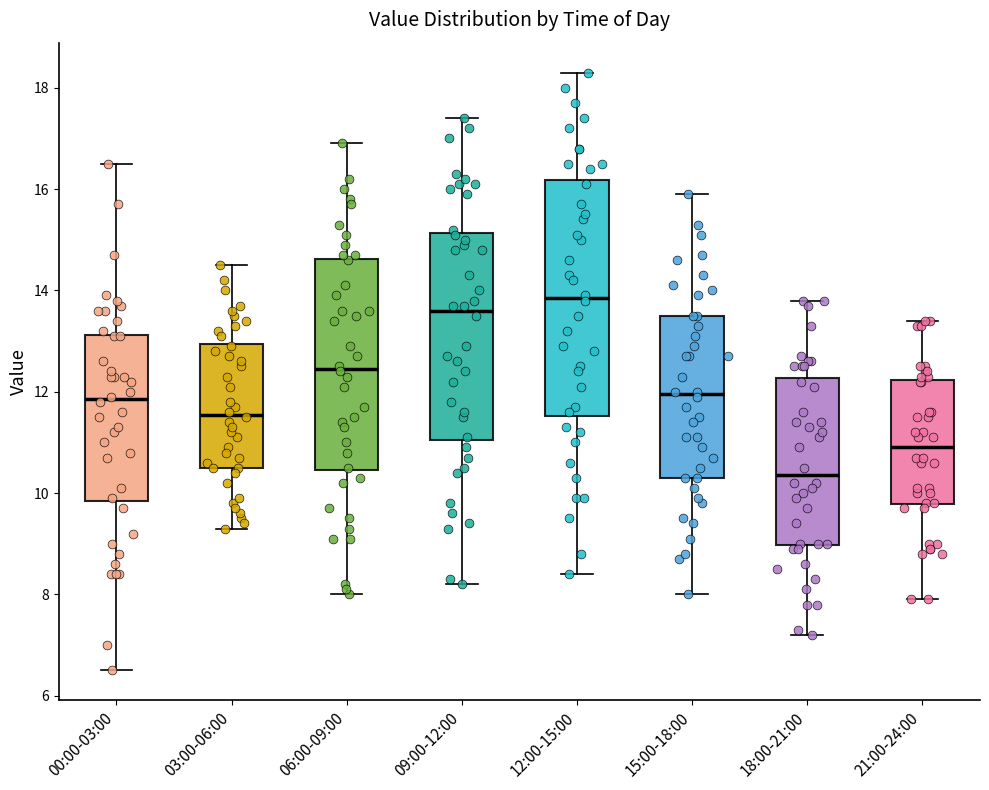

Reading left to right, read every box against the y-axis: the position of its median line, the range the box covers, and the ends of its whiskers. The values are not printed on the chart, so give them approximately, as read against the axis.

00:00-03:00: median 11.8, box 9.8 to 13.2, whiskers 6.6 to 16.6
03:00-06:00: median 11.6, box 10.6 to 13.0, whiskers 9.4 to 14.6
06:00-09:00: median 12.4, box 10.4 to 14.6, whiskers 8.0 to 17.0
09:00-12:00: median 13.6, box 11.0 to 15.2, whiskers 8.2 to 17.4
12:00-15:00: median 13.8, box 11.6 to 16.2, whiskers 8.4 to 18.4
15:00-18:00: median 12.0, box 10.4 to 13.6, whiskers 8.0 to 16.0
18:00-21:00: median 10.4, box 9.0 to 12.2, whiskers 7.2 to 13.8
21:00-24:00: median 11.0, box 9.8 to 12.2, whiskers 8.0 to 13.4